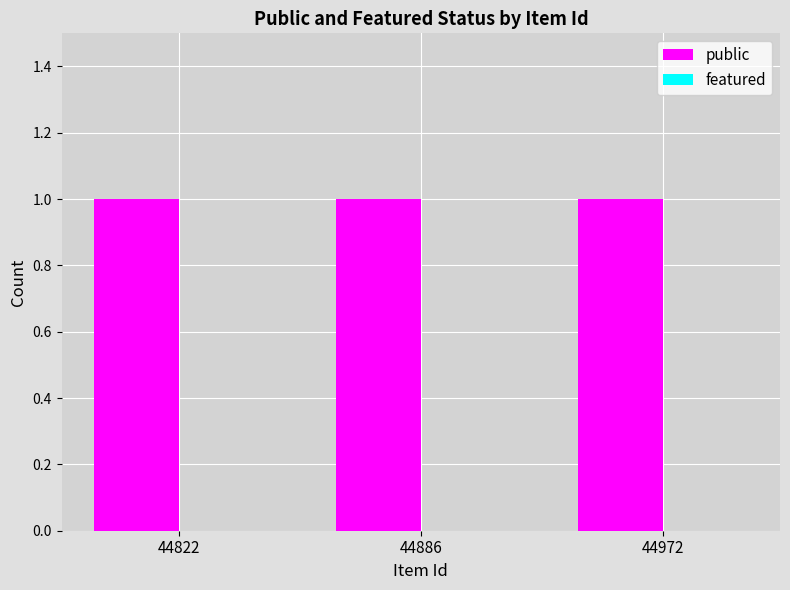

Count the number of categories in the chart.

3